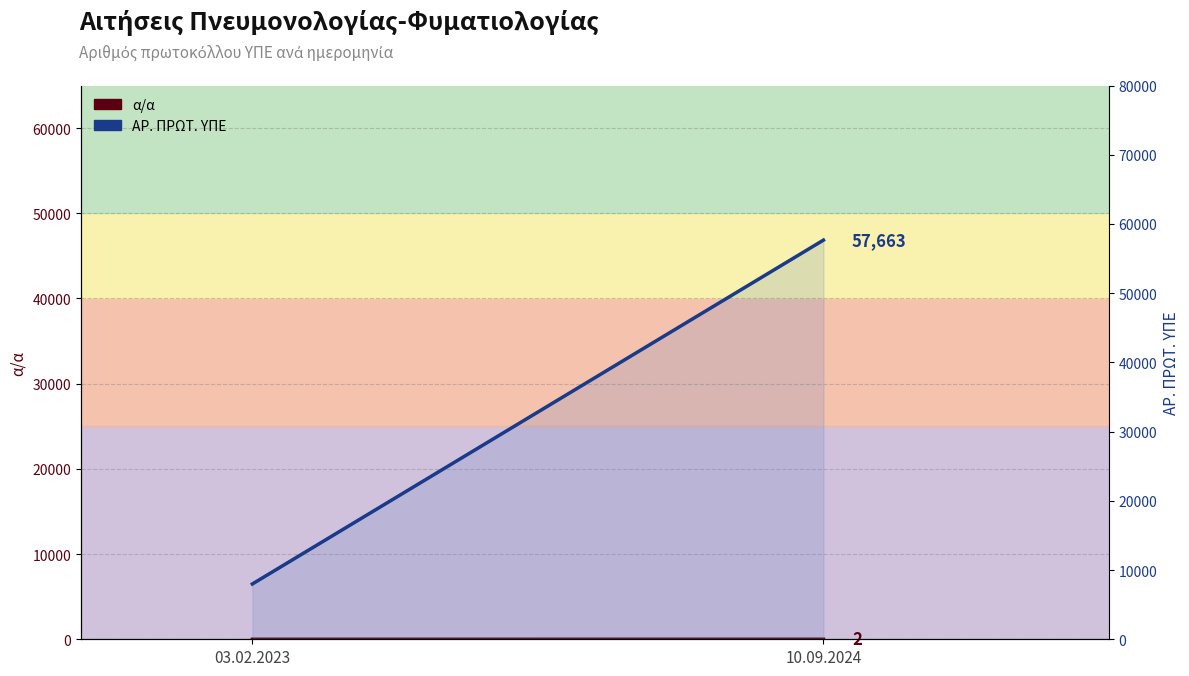

Rank the series by their maximum value, from lowest to highest.

α/α (line), ΑΡ. ΠΡΩΤ. ΥΠΕ